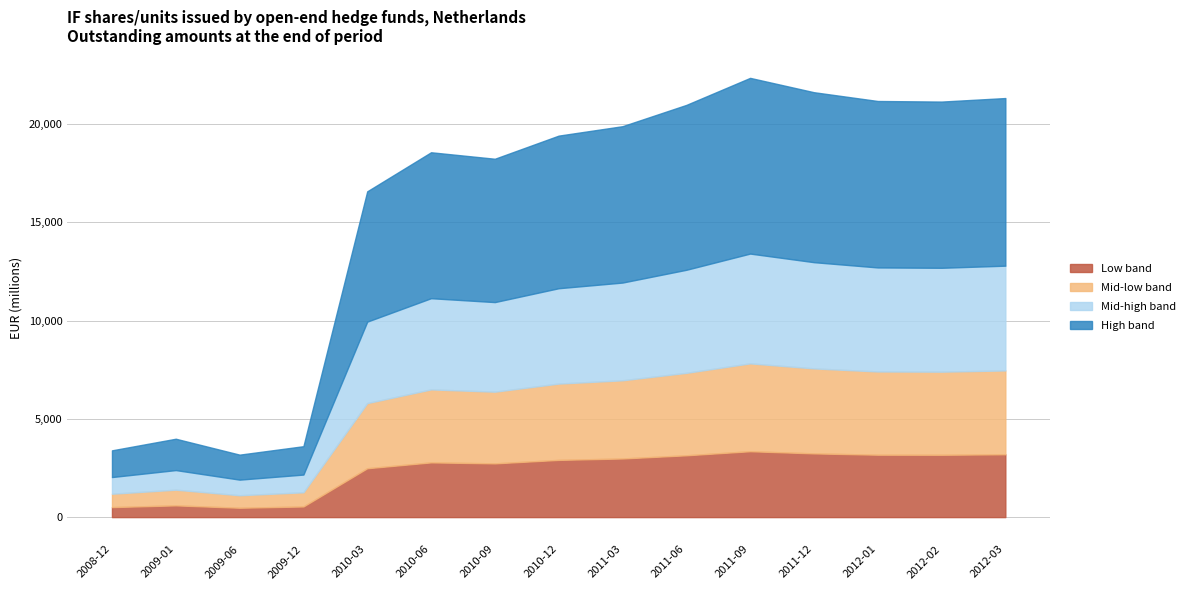

How many lines are shown in the chart?

4